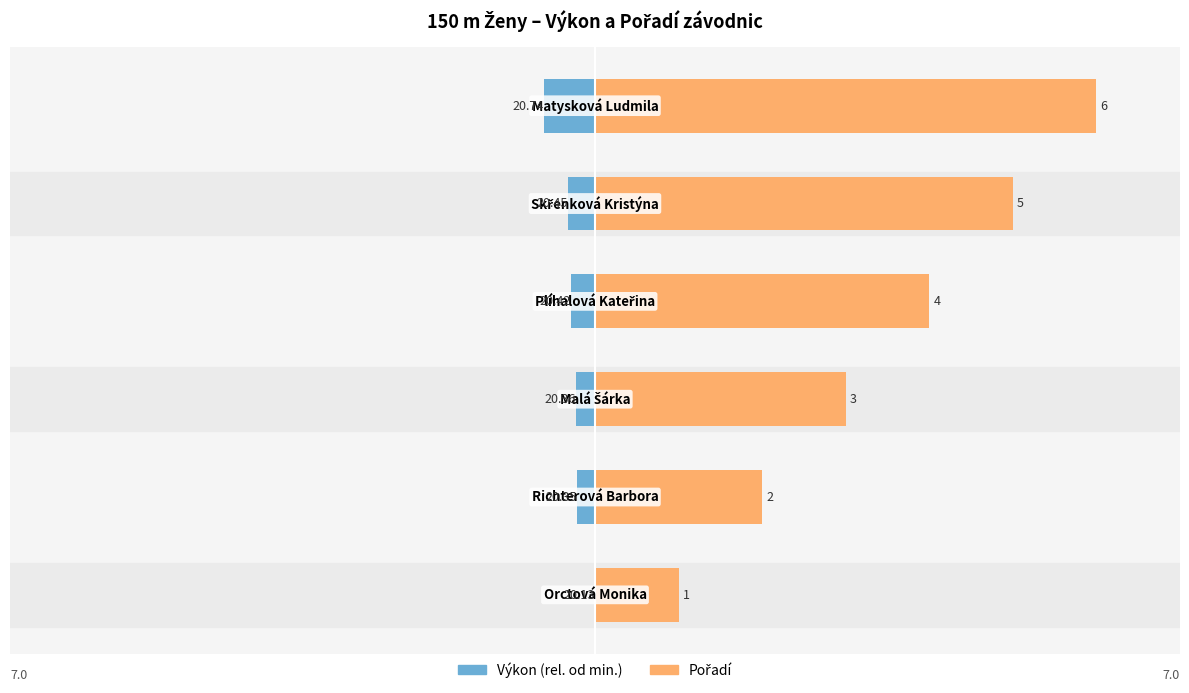

What are all the series names shown in the legend?

Výkon (rel. od min.), Pořadí